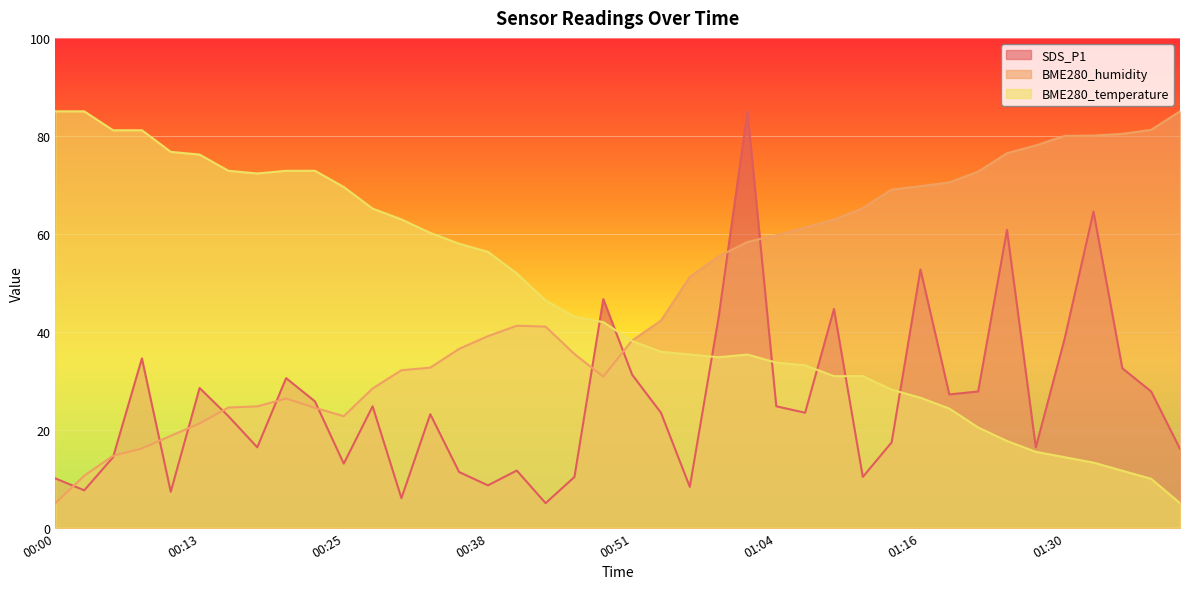

At which label does BME280_temperature first exceed 41?

00:00